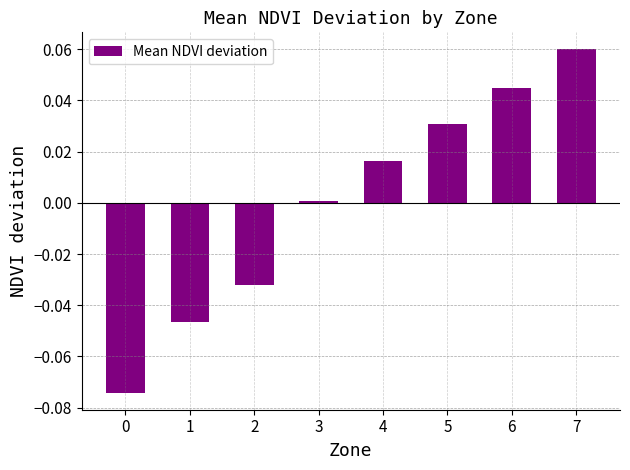

Between 4 and 5, which is larger?

5